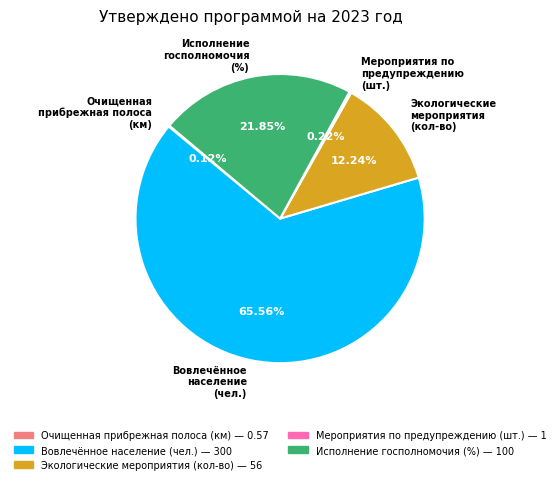

What is the majority slice?

Вовлечённое население (чел.)